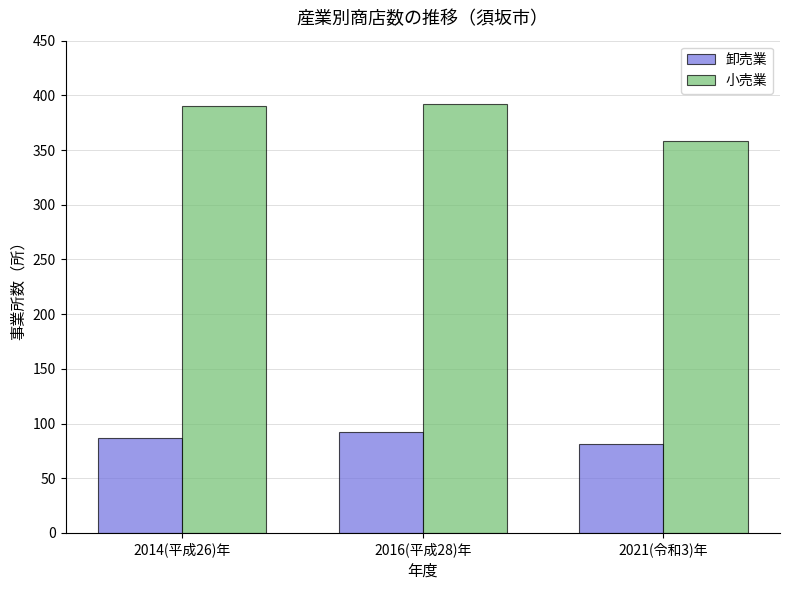

How many 卸売業 values are between 81 and 92?

3